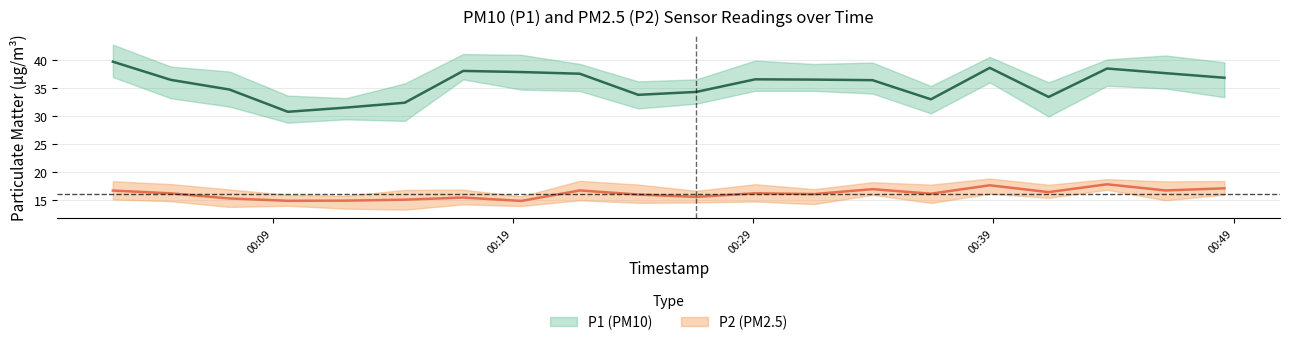

At which category does the chart reach its minimum across all series?

2023-04-16T00:19:21